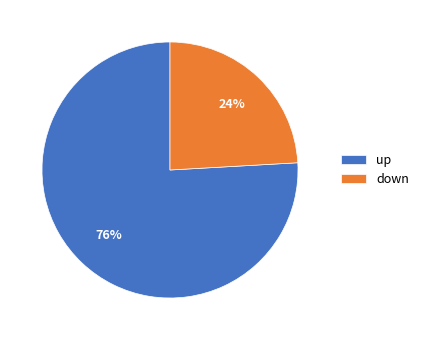

To the nearest percent, what is the average slice percentage?

50%